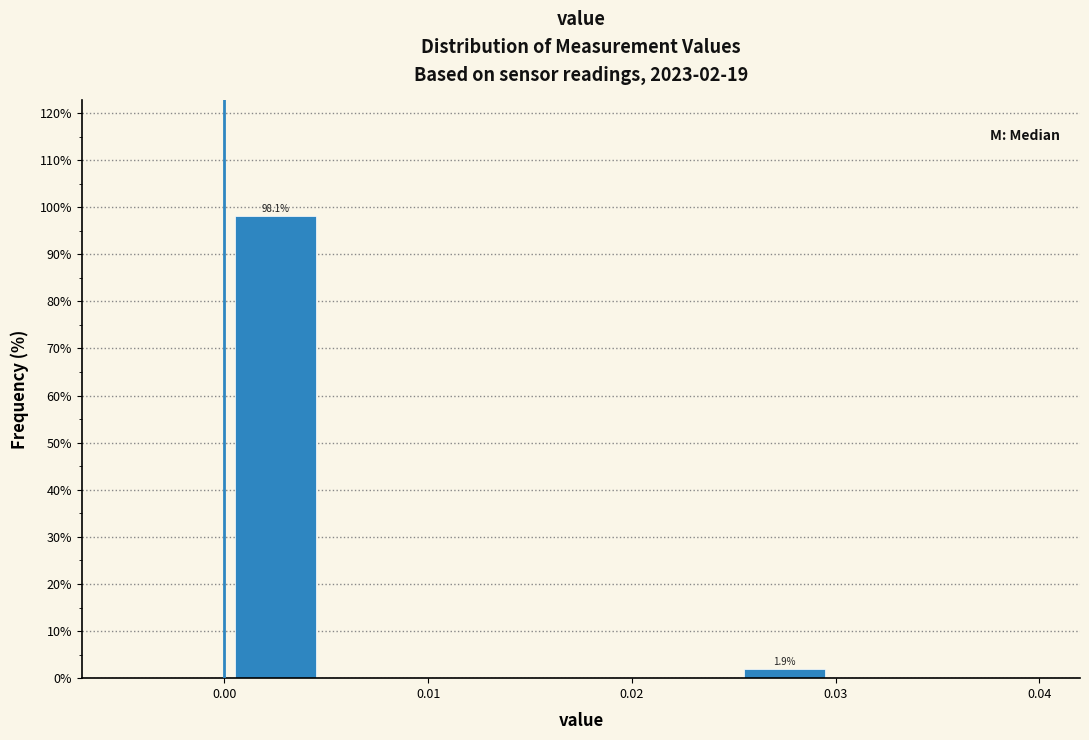

Over which range of the x-axis is the bar tallest?

0.000 to 0.005